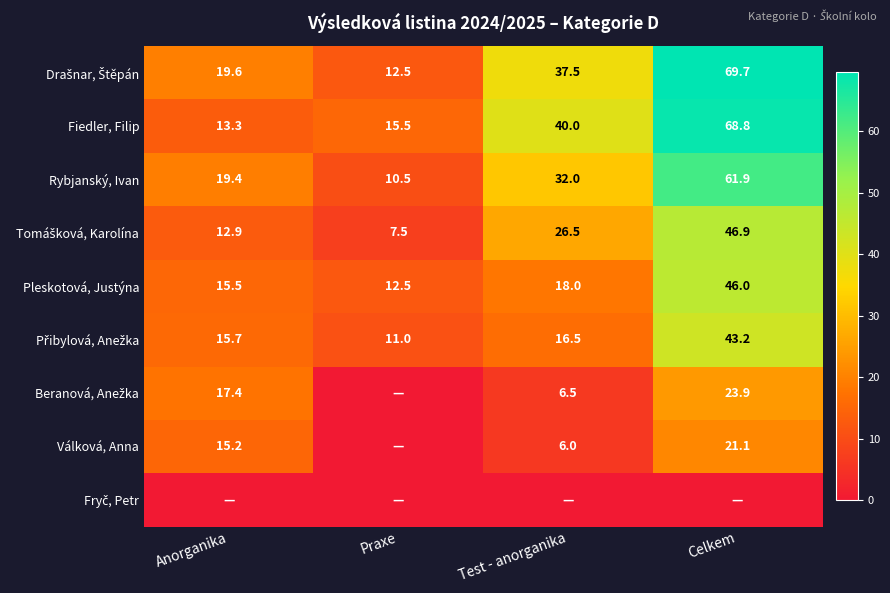

What is the spread (max minus min) of values at Anorganika?

19.6